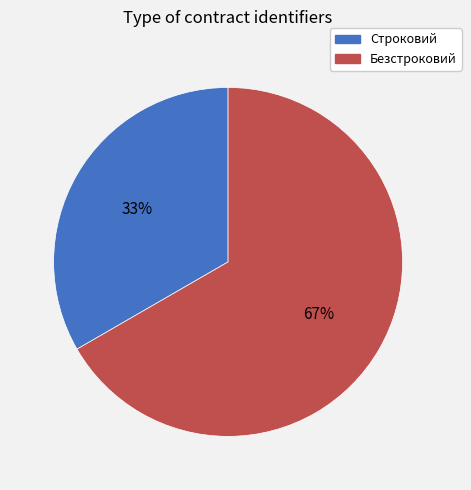

Is there a majority slice in this chart?

Yes